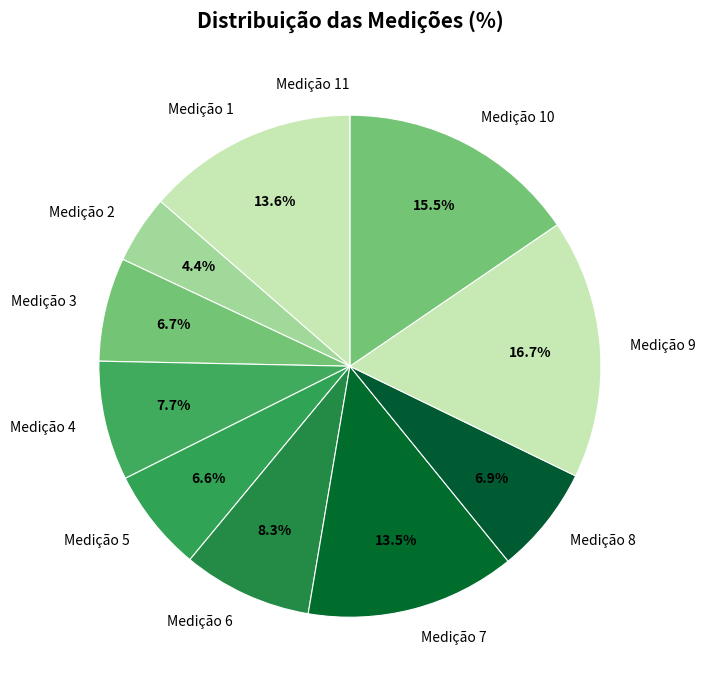

To the nearest percent, what is the difference between the largest and smallest slice percentages?

17%